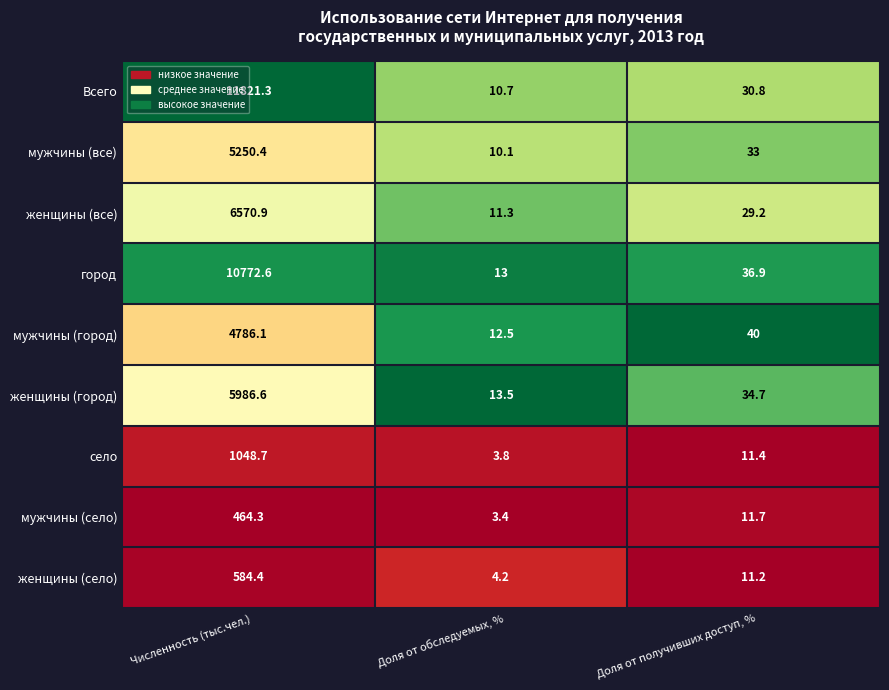

At which category is the sum across all series the highest?

Численность (тыс.чел.)